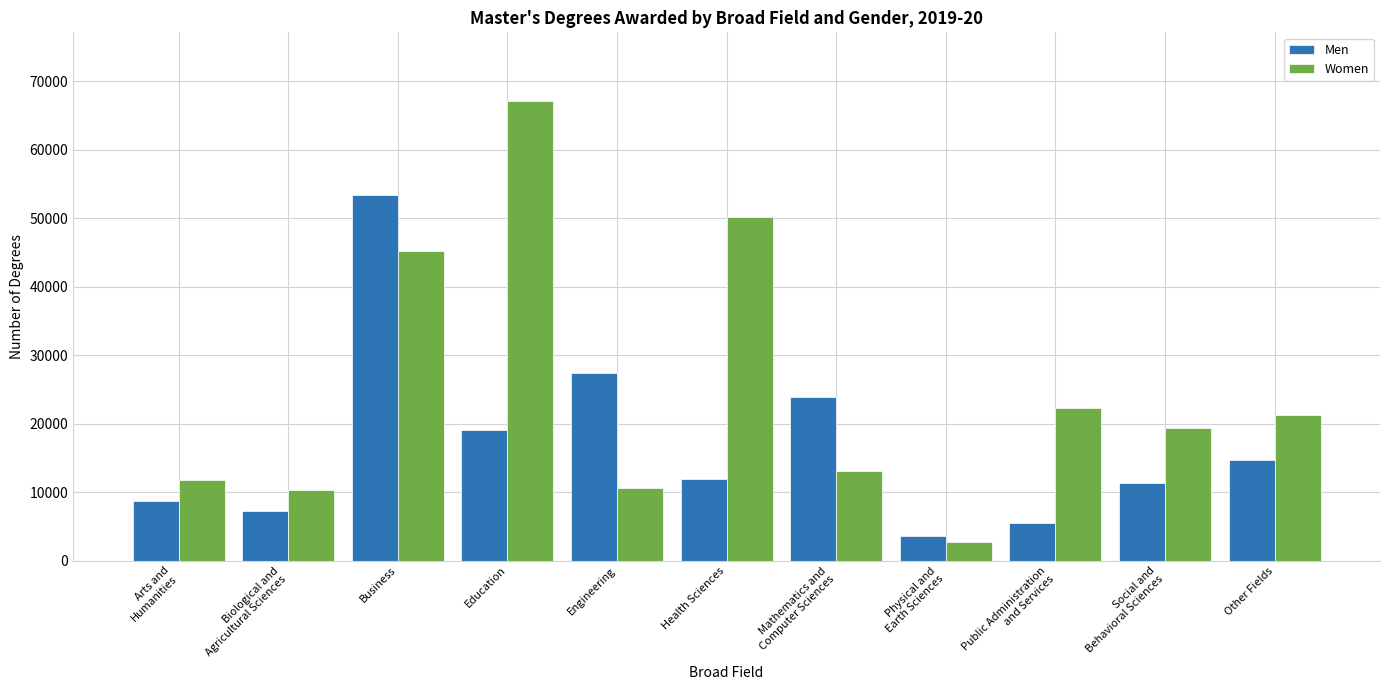

What is the difference between the highest and lowest values at Arts and
Humanities?

3065